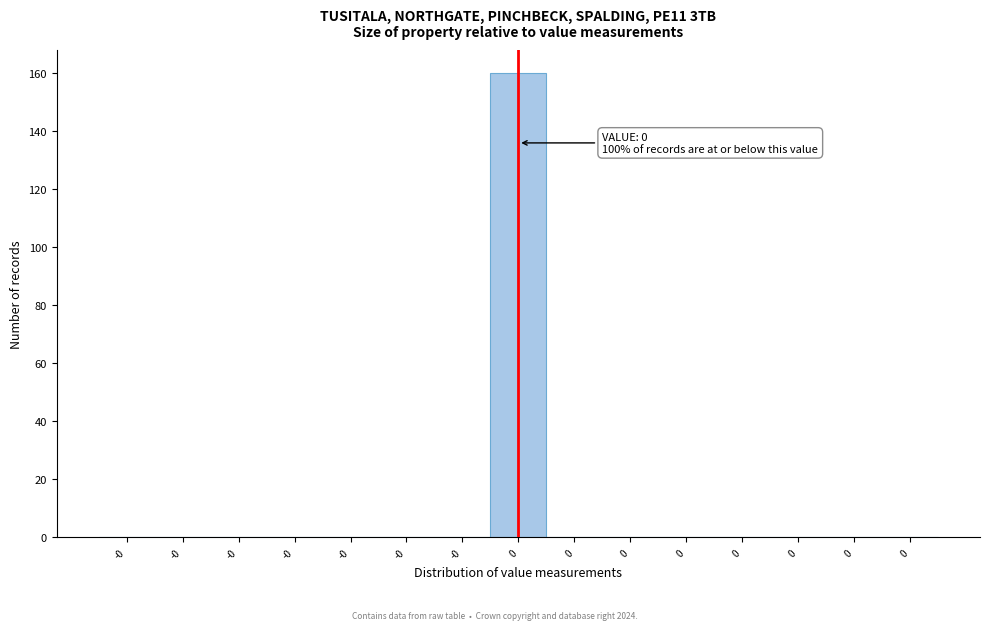

Count the number of categories in the chart.

15